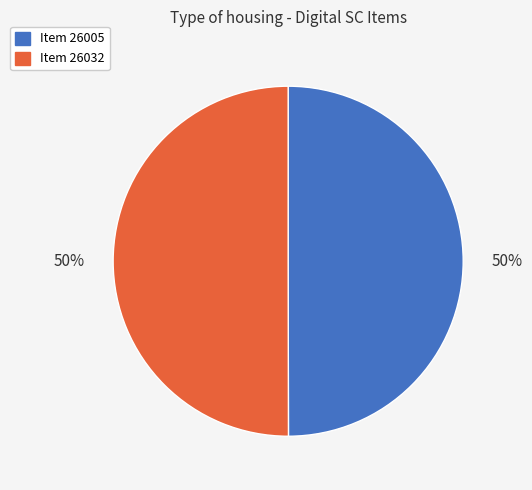

What percentage is the Item 26032 slice, to the nearest percent?

50%